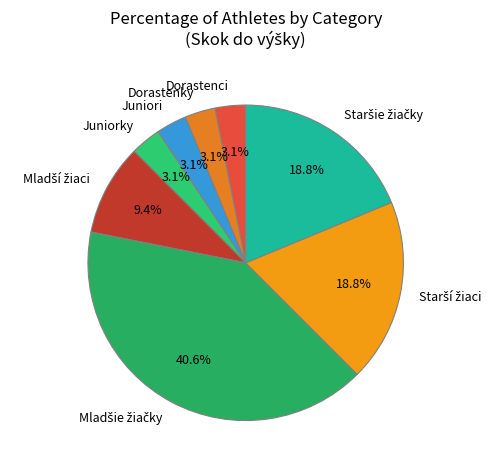

What portion of the pie excludes Dorastenky?

96.9%